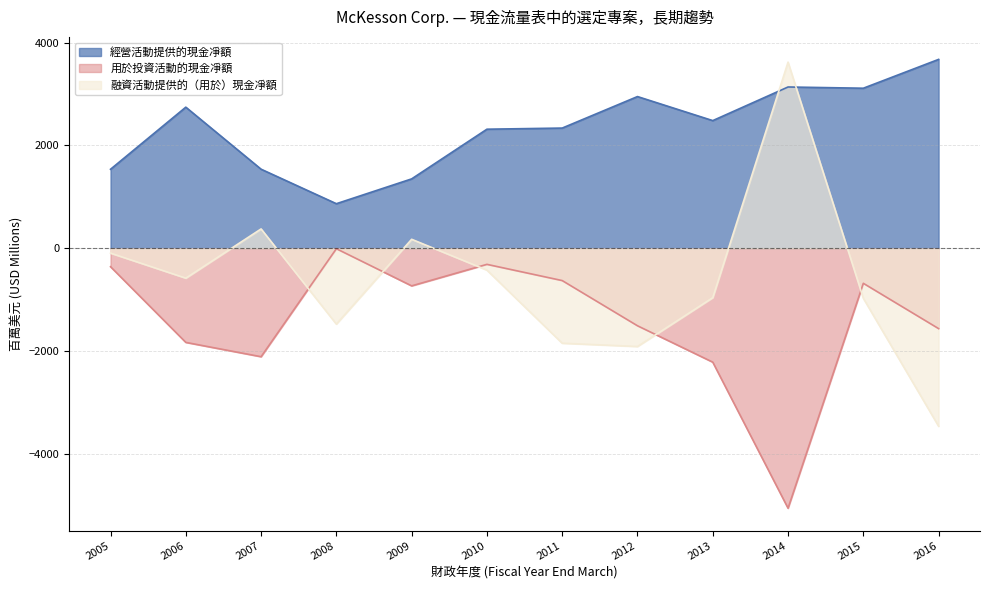

Reading left to right, list all the values displayed in this chart.

經營活動提供的現金凈額: 2005=1538	2006=2744	2007=1539	2008=869	2009=1351	2010=2316	2011=2338	2012=2950	2013=2483	2014=3136	2015=3112	2016=3672
用於投資活動的現金凈額: 2005=-355	2006=-1825	2007=-2103	2008=-5	2009=-727	2010=-309	2011=-624	2012=-1502	2013=-2209	2014=-5046	2015=-677	2016=-1557
融資活動提供的（用於）現金凈額: 2005=-91	2006=-577	2007=379	2008=-1470	2009=178	2010=-421	2011=-1841	2012=-1905	2013=-956	2014=3619	2015=-968	2016=-3453